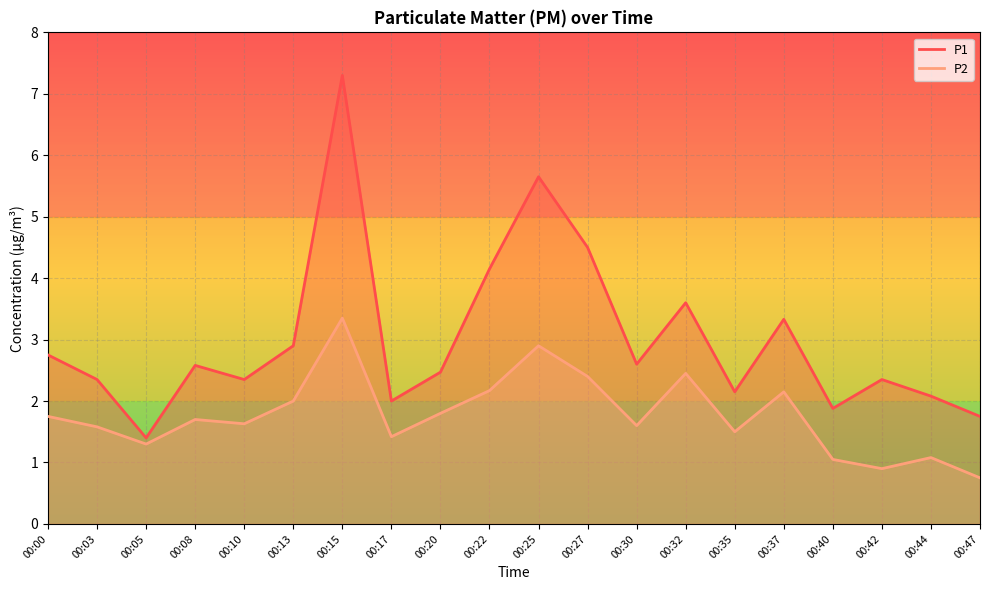

What is the average value of the P1 series?

3.0